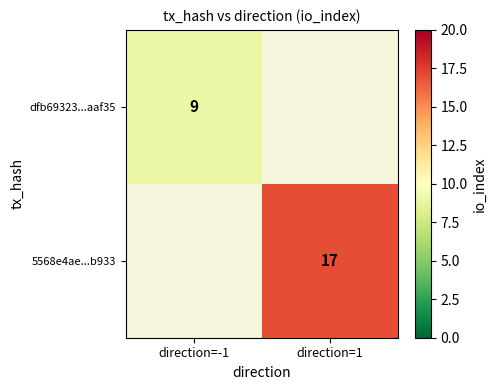

The value of 5568e4ae...b933 at direction=1 is 17. True or false?

True